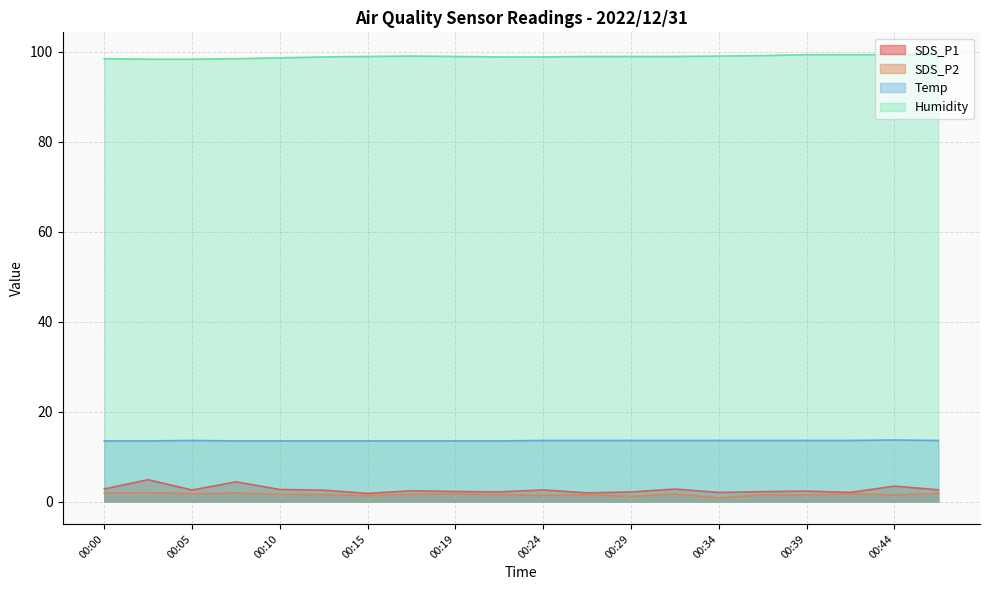

At which category does Humidity reach its first local peak?

00:17